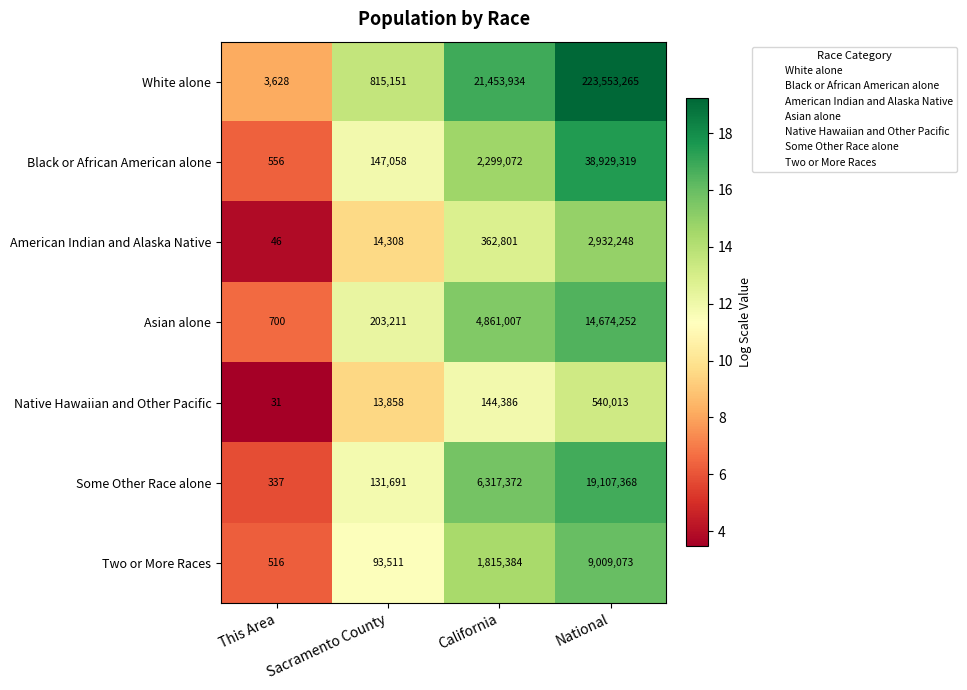

At which category is the sum across all series the highest?

National